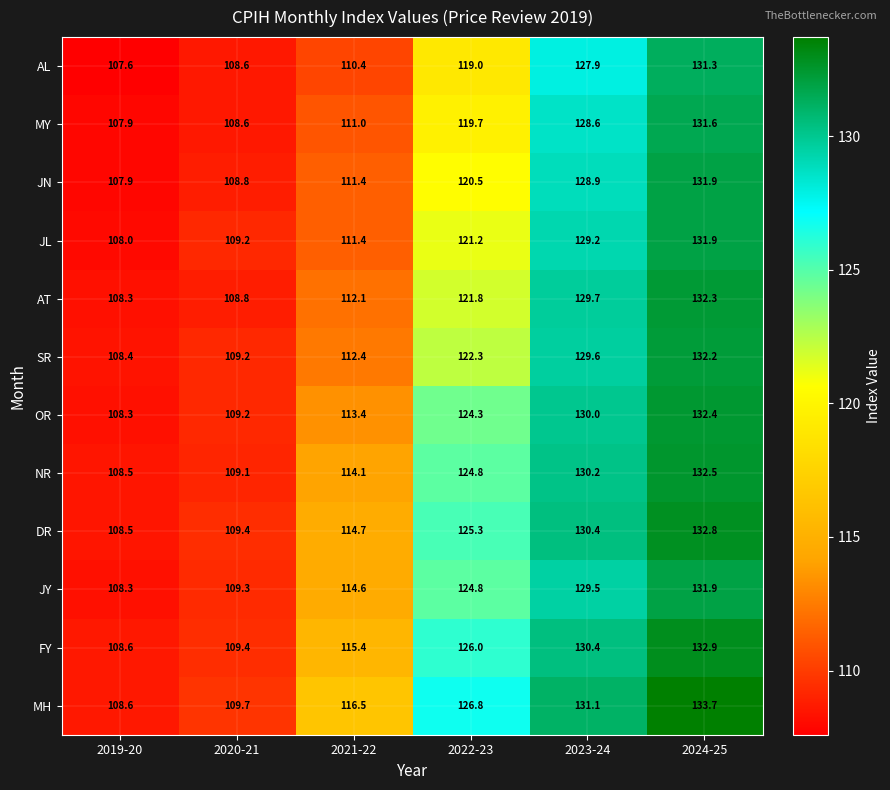

Rank the categories by JN value from highest to lowest.

2024-25, 2023-24, 2022-23, 2021-22, 2020-21, 2019-20